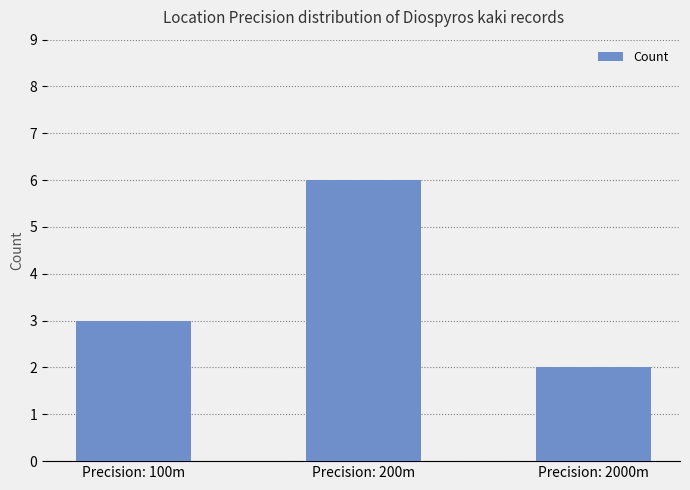

Are the bars horizontal?

No